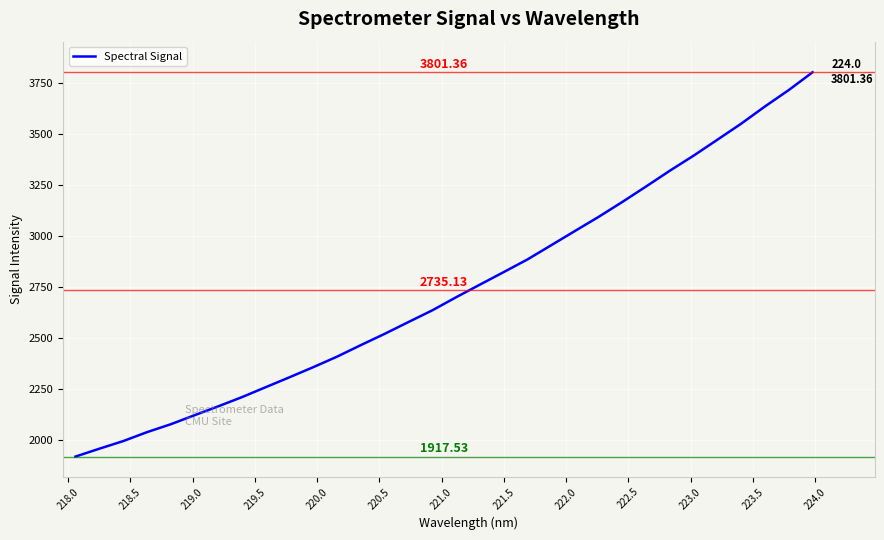

What is the difference between the maximum and minimum values?

1883.8